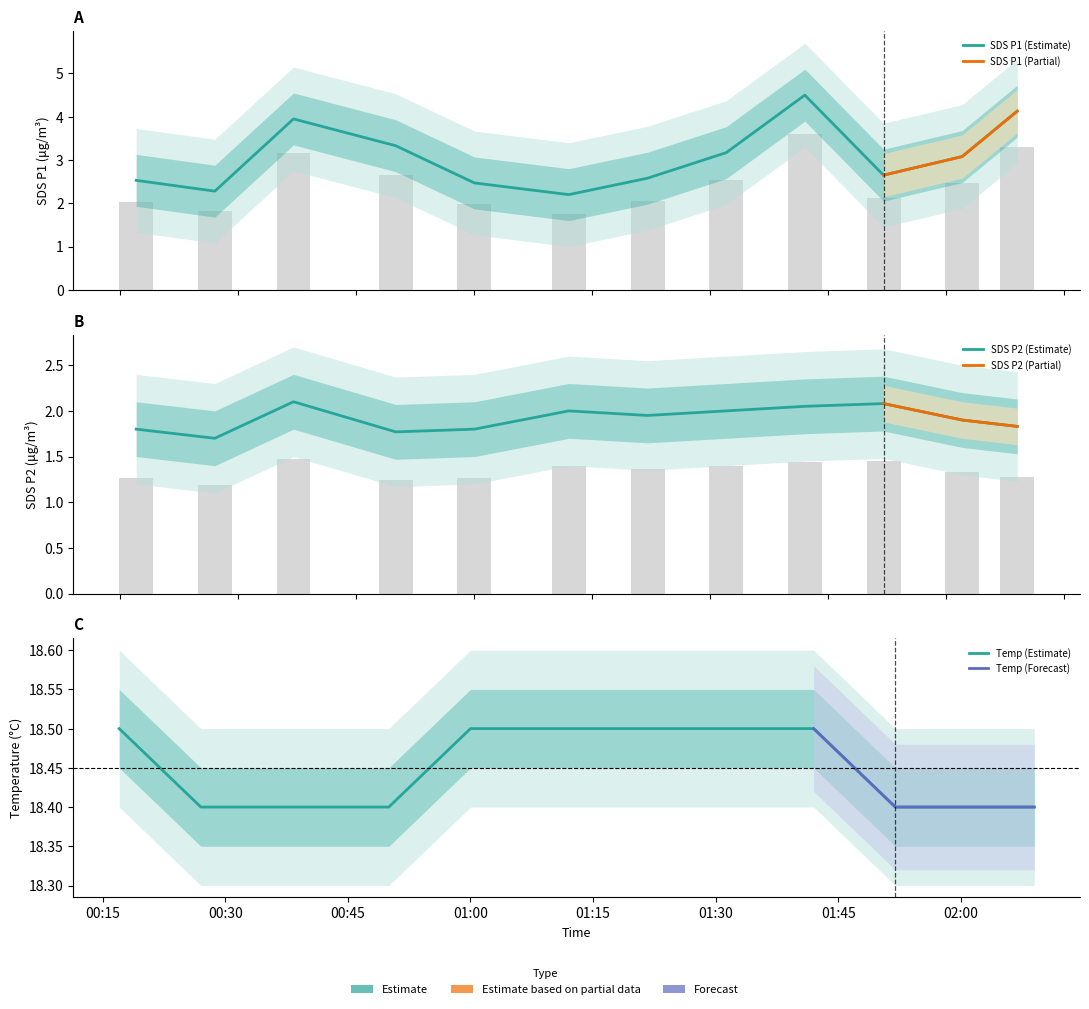

Where is Temp nearest to the value 18?

2022/11/05 00:27